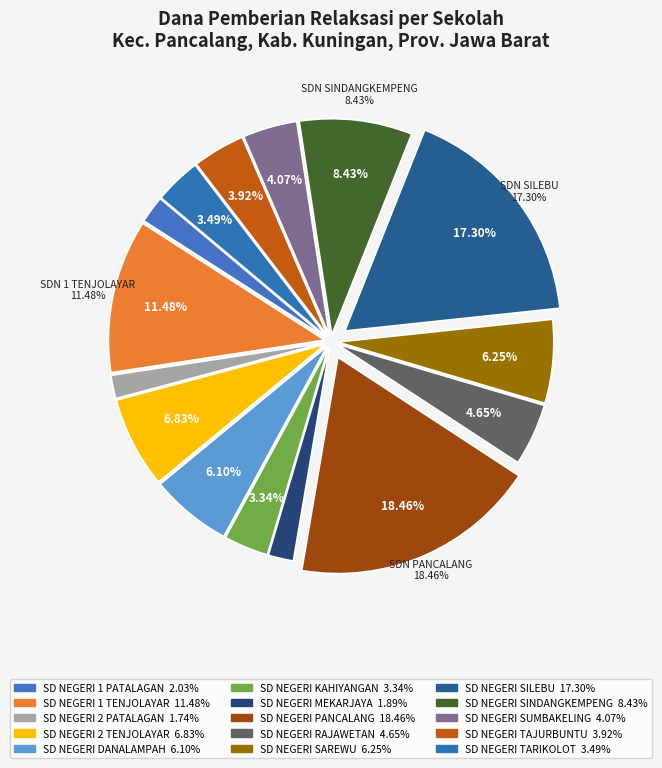

What is the total percentage of SD NEGERI RAJAWETAN and SD NEGERI TARIKOLOT?

8.1%